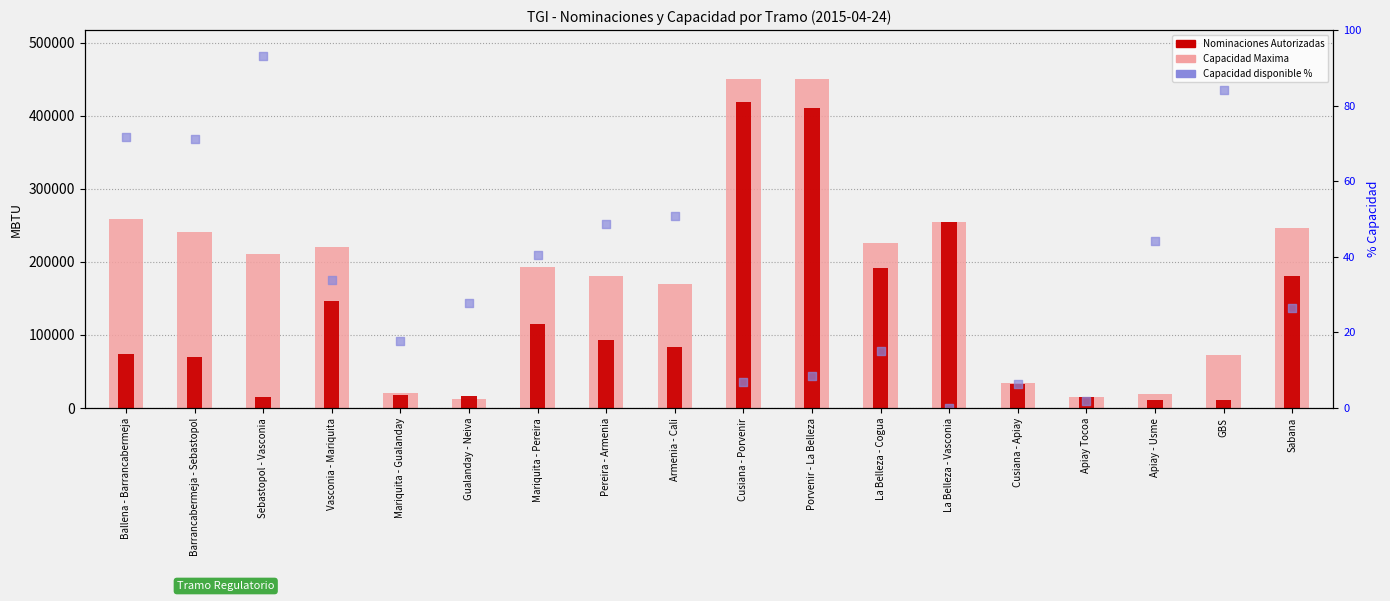

What are all the series names shown in the legend?

Capacidad Maxima, Nominaciones Autorizadas, Capacidad disponible %